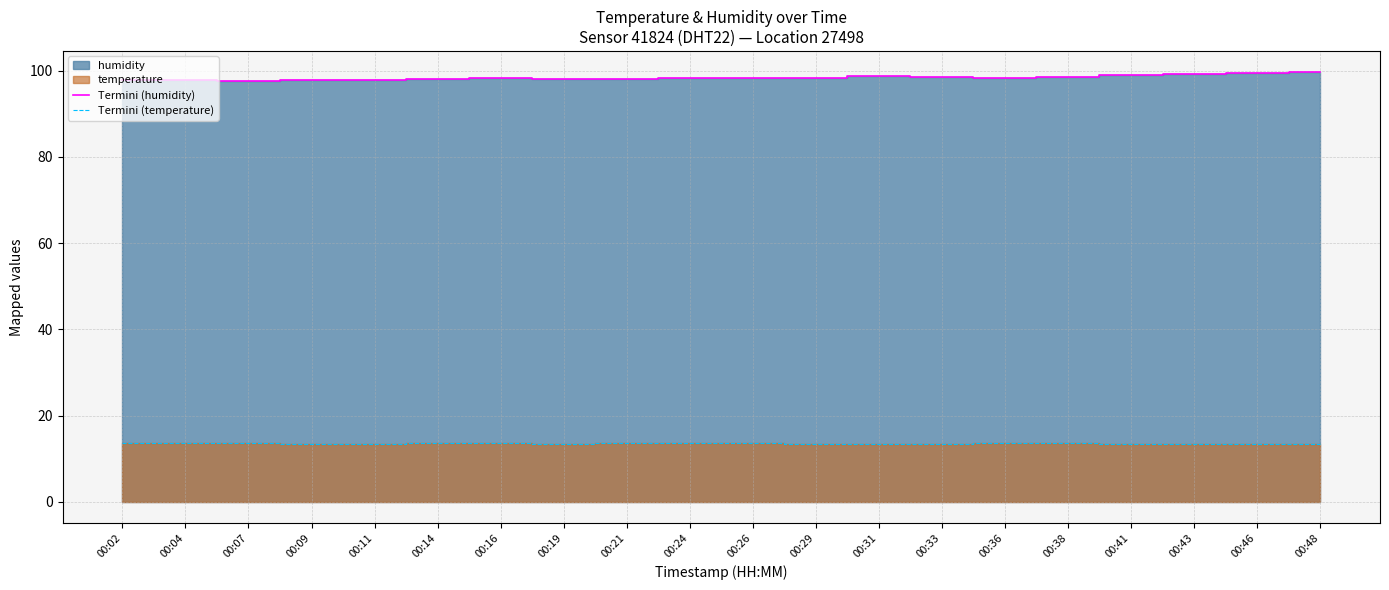

What is the value of the Termini (humidity) point at the 3rd from the left?

97.6